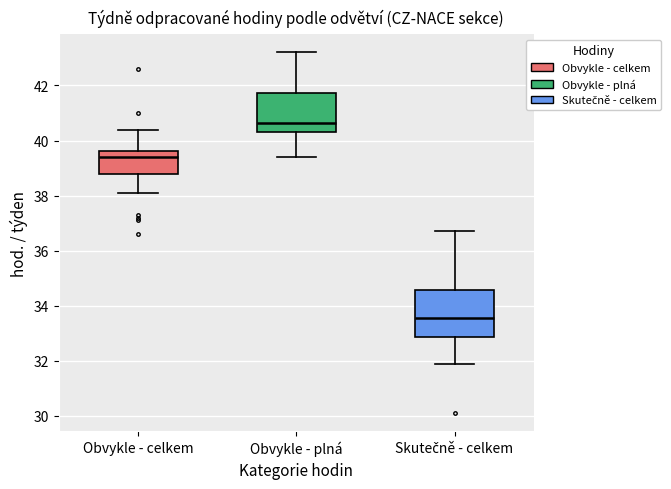

Reading left to right, transcribe this box plot: for each box, give where its median line is, the range the box spans, and where its two whiskers end, as read against the y-axis. The values are not printed on the chart, so give them approximately, as read against the axis.

Obvykle - celkem: median 39.4, box 38.8 to 39.6, whiskers 38.2 to 40.4
Obvykle - plná: median 40.6, box 40.4 to 41.8, whiskers 39.4 to 43.2
Skutečně - celkem: median 33.6, box 32.8 to 34.6, whiskers 32.0 to 36.8